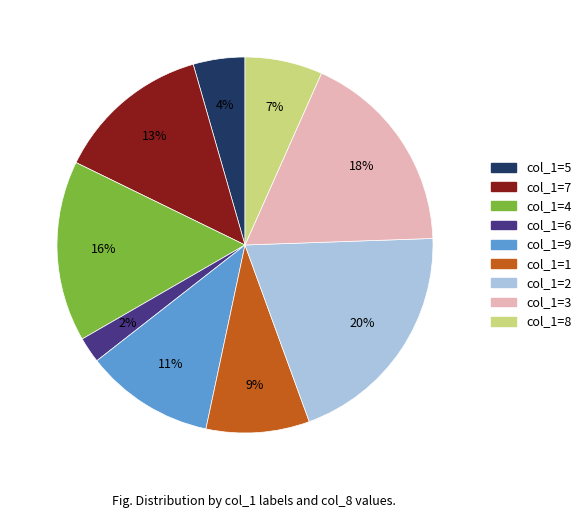

Does any single category account for the majority?

No